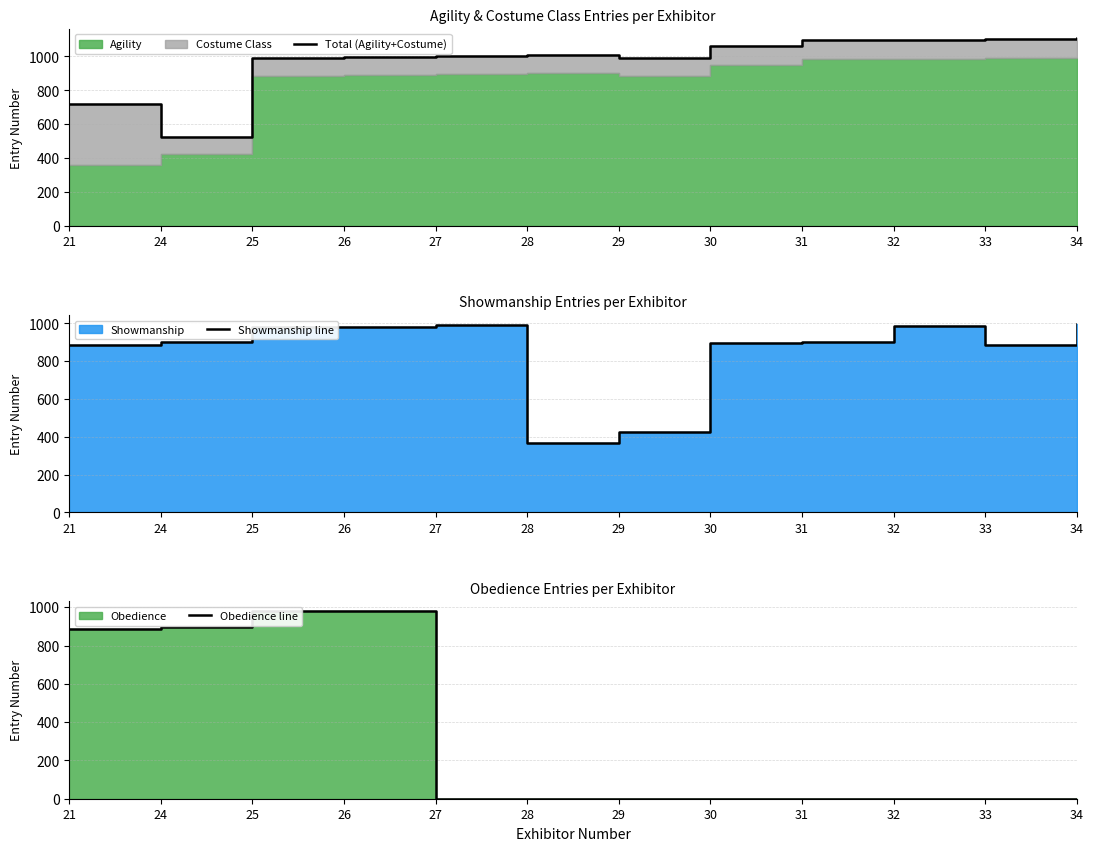

At how many categories does at least one series exceed 1060?

4